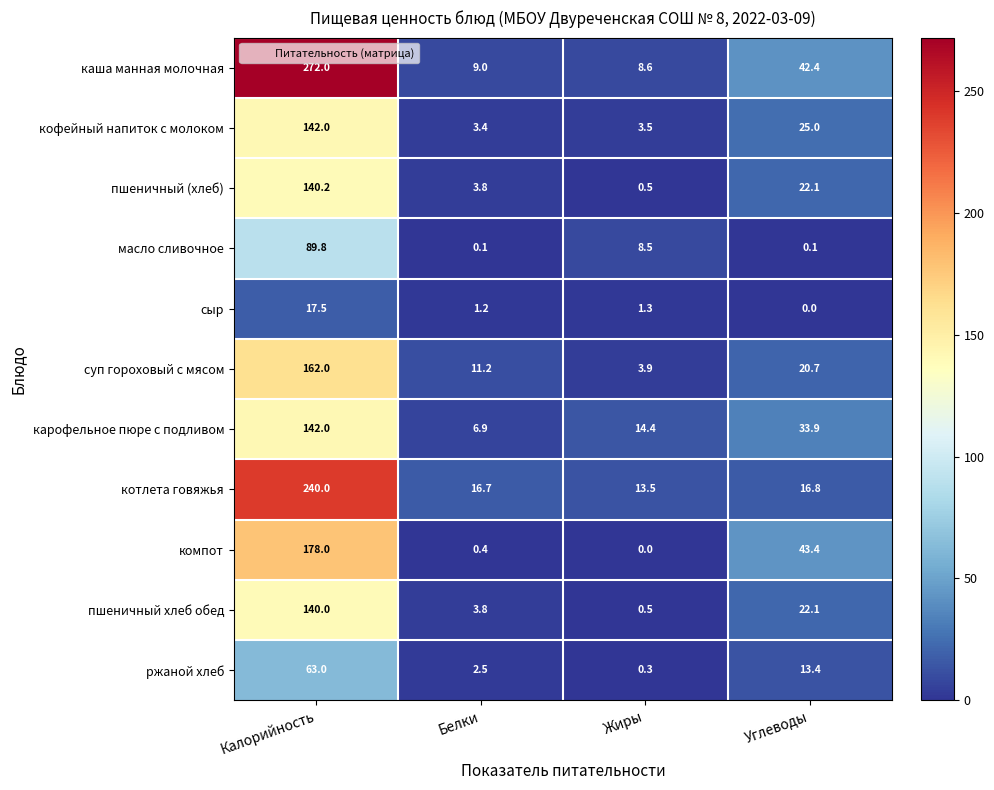

The value of компот at Белки is 0.4. True or false?

True